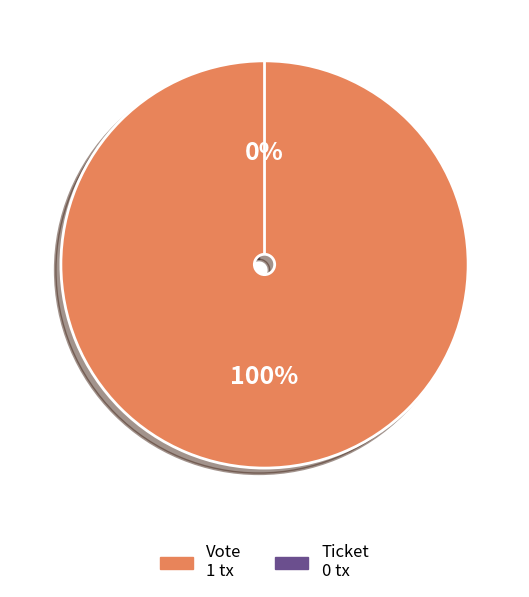

To the nearest percent, what is the difference between the largest and smallest slice percentages?

100%